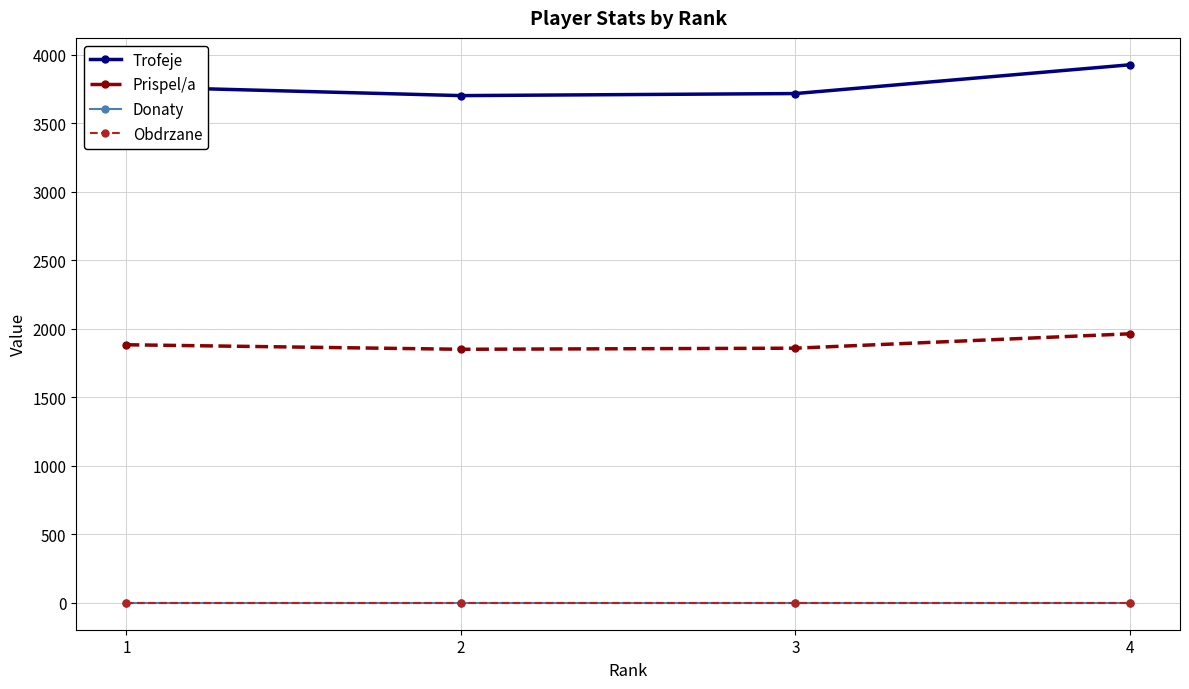

True or false: Donaty and Trofeje cross at least once.

False